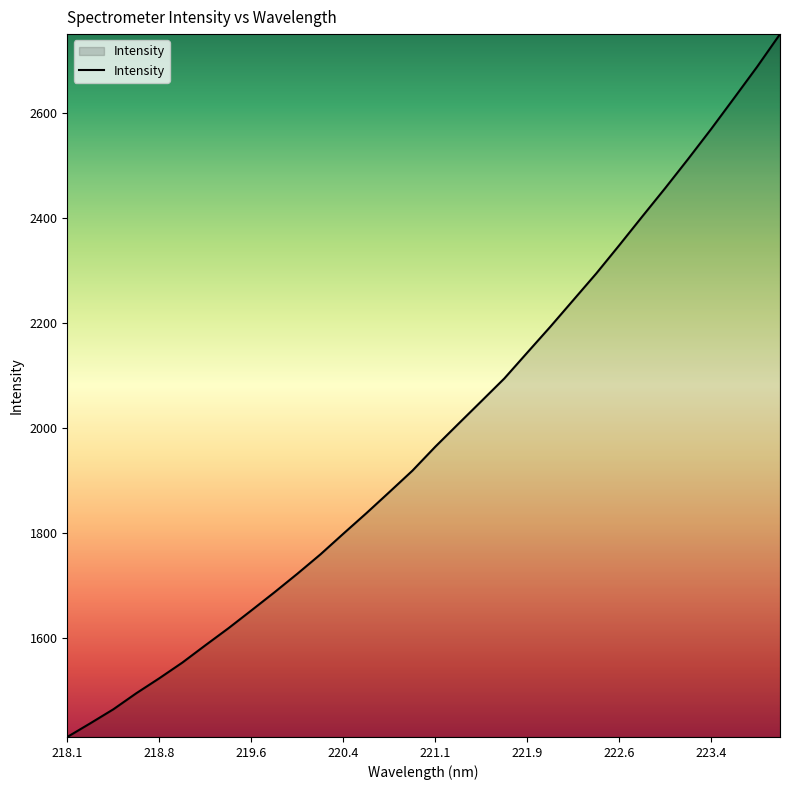

What is the greatest value displayed?

2750.0